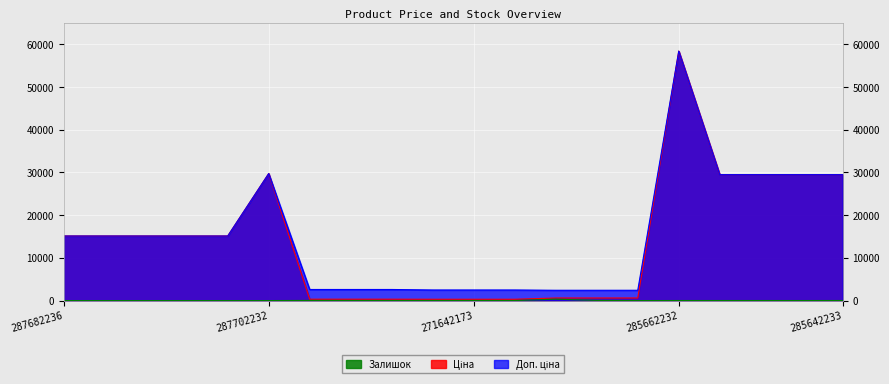

How many interior local peaks does the Залишок series have?

3